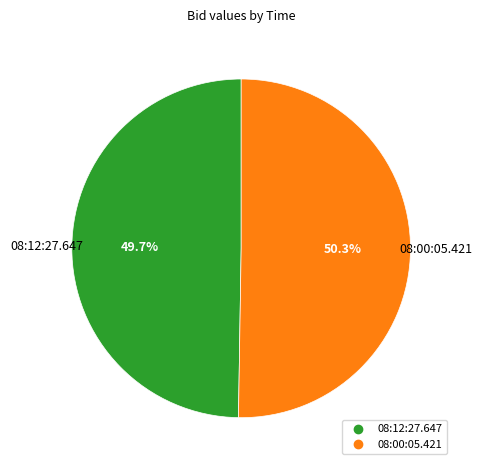

What percentage is the 08:12:27.647 slice, to the nearest percent?

50%